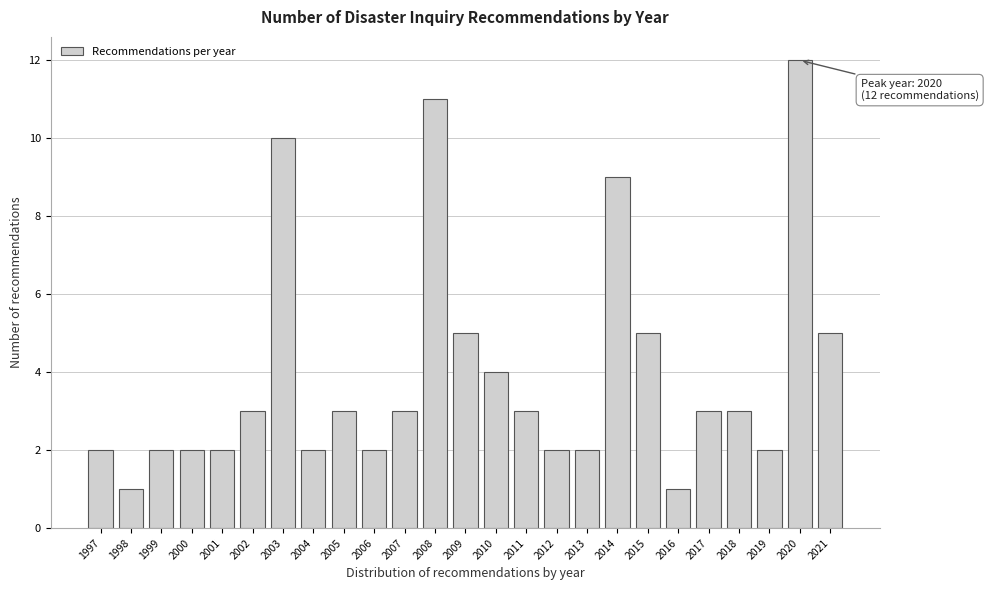

Over which range of the x-axis is the bar tallest?

2019.5 to 2020.5